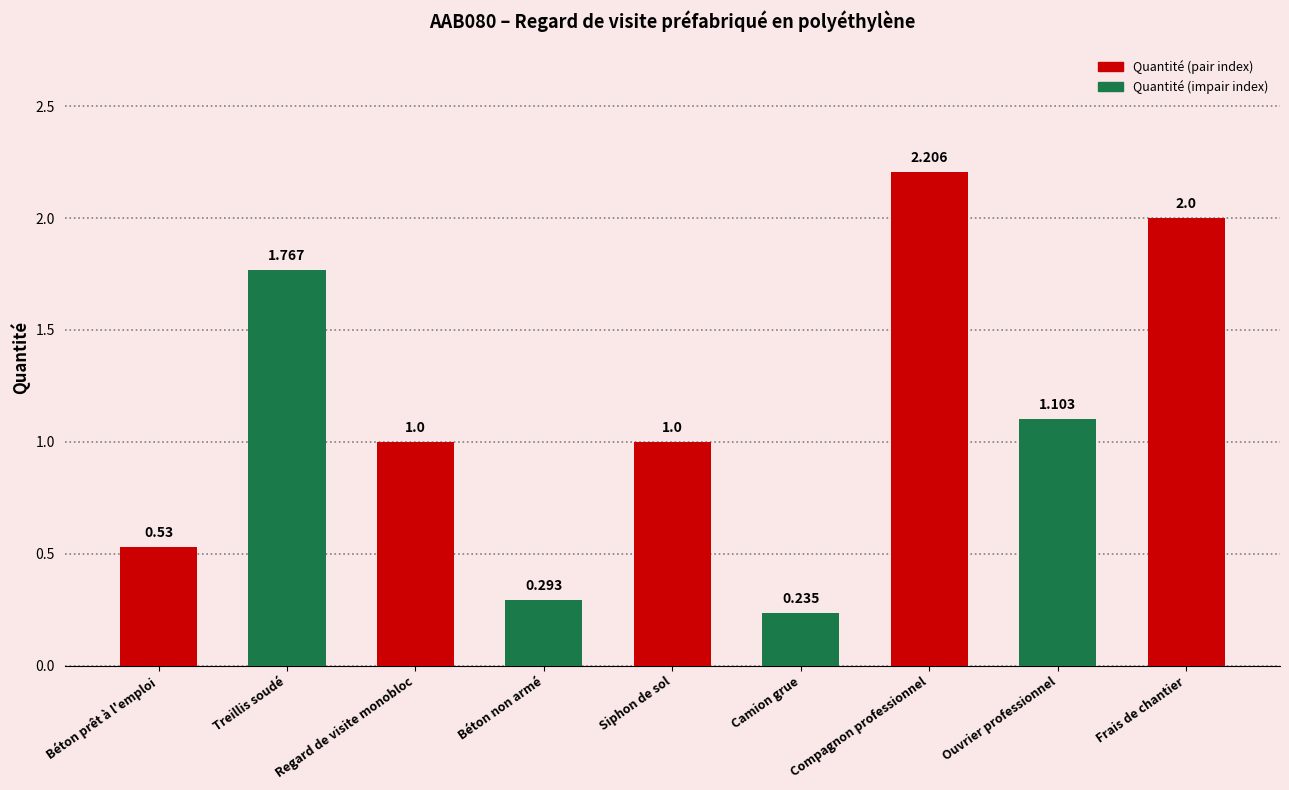

What is the label of the 5th bar from the left?

Siphon de sol